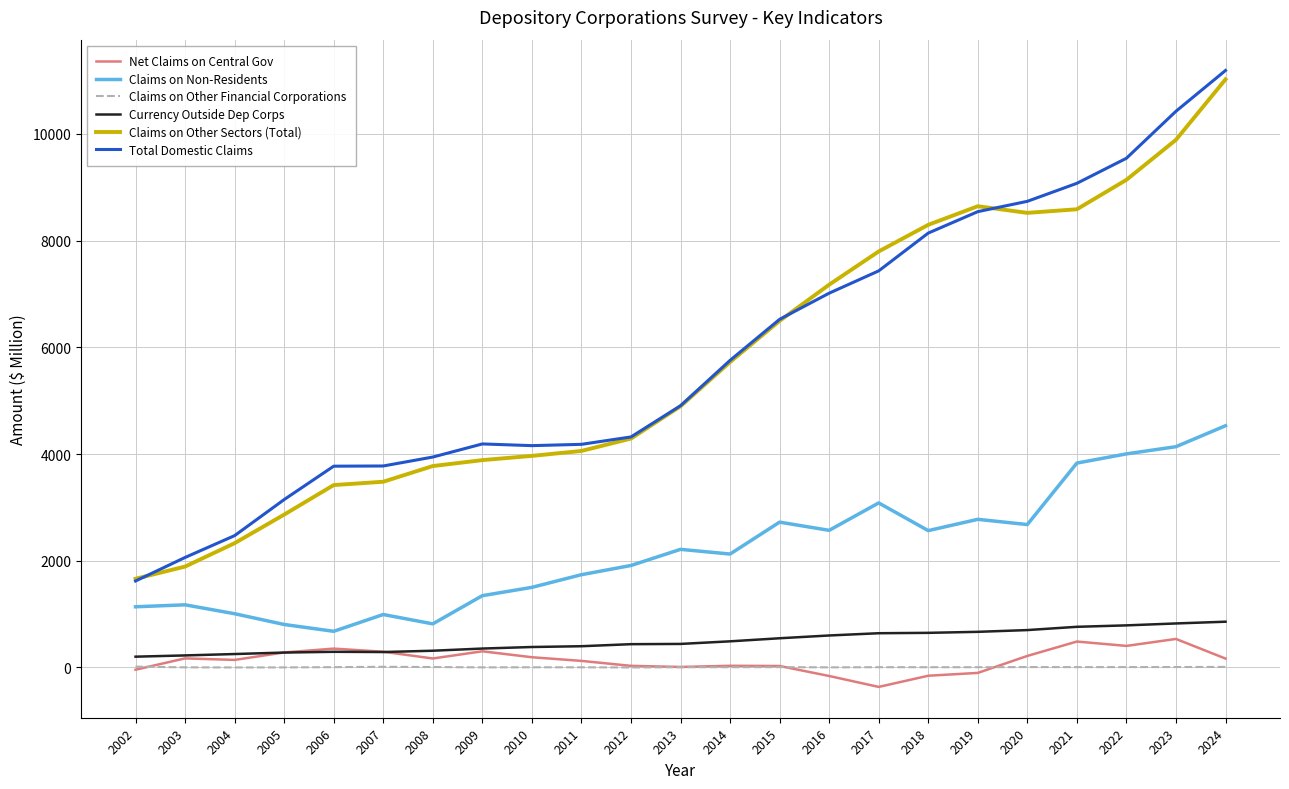

What is the greatest value displayed?

11189.0